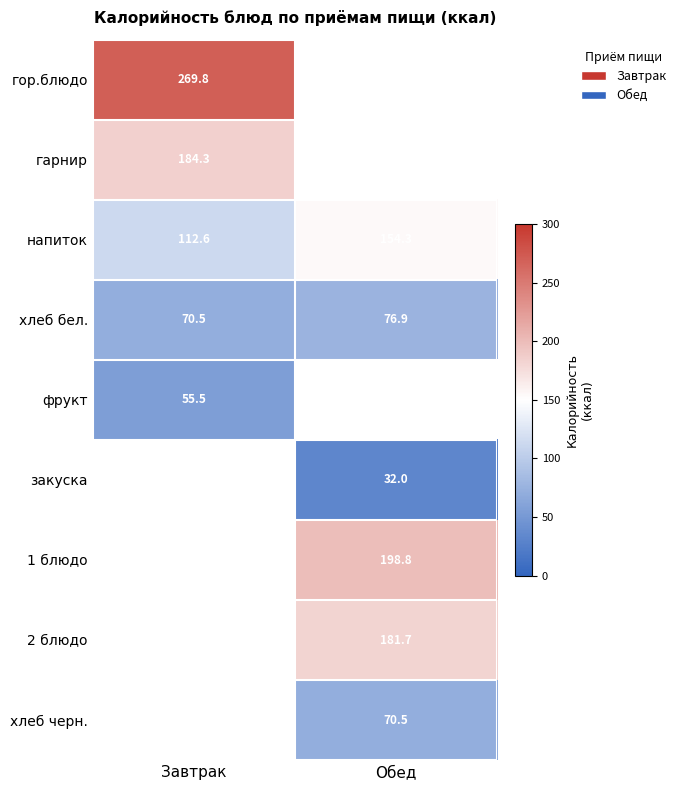

The value of гор.блюдо at Завтрак is 59.5. True or false?

False